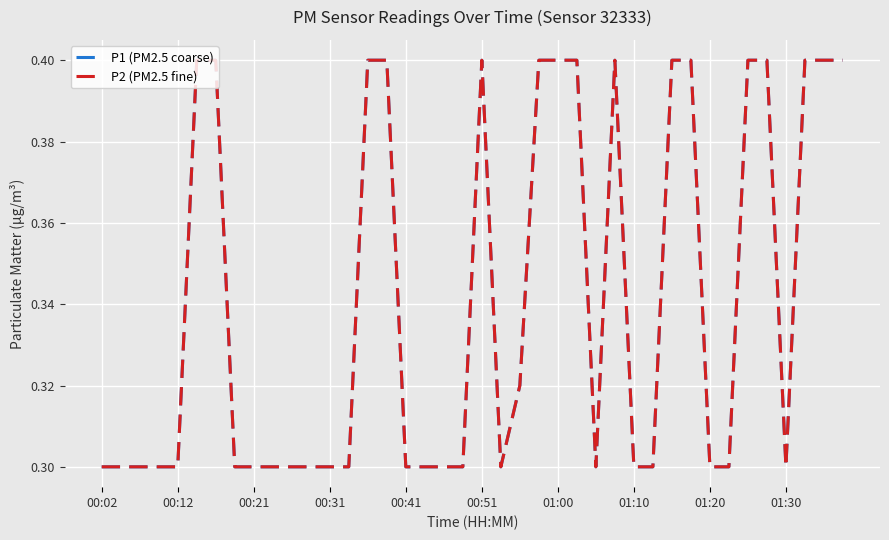

Does the chart have visible grid lines?

Yes